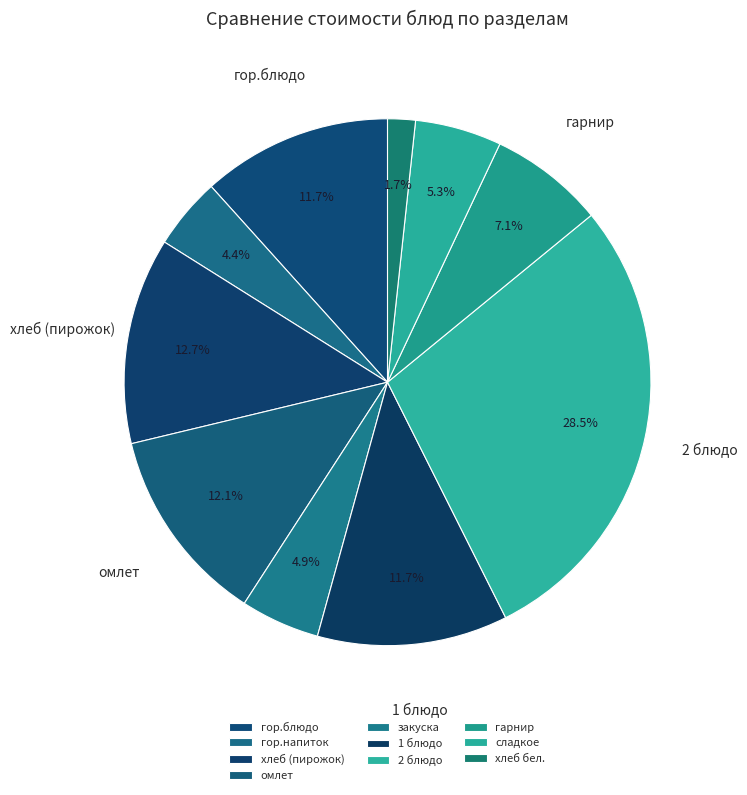

How many slices are in this pie chart?

10